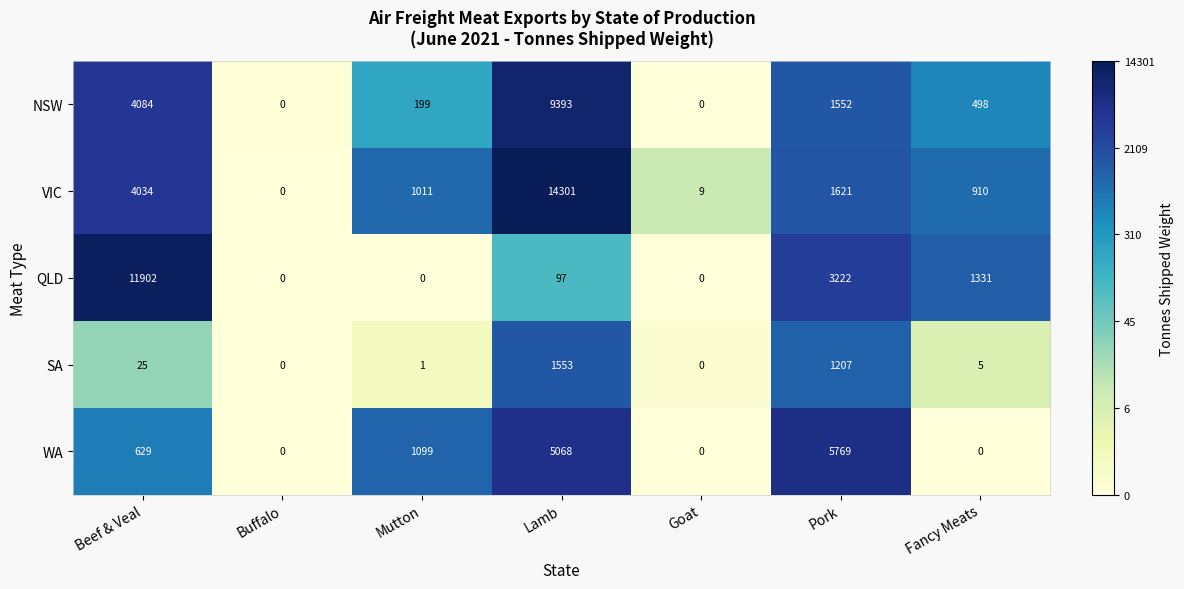

What is the difference between the SA values at Lamb and Fancy Meats?

1548